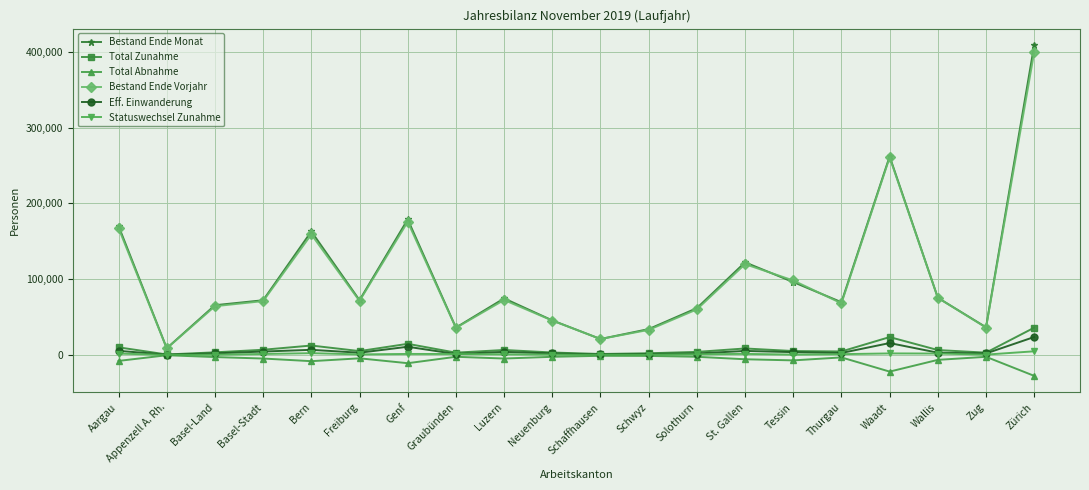

What is the label of the 9th point from the right?

Schwyz